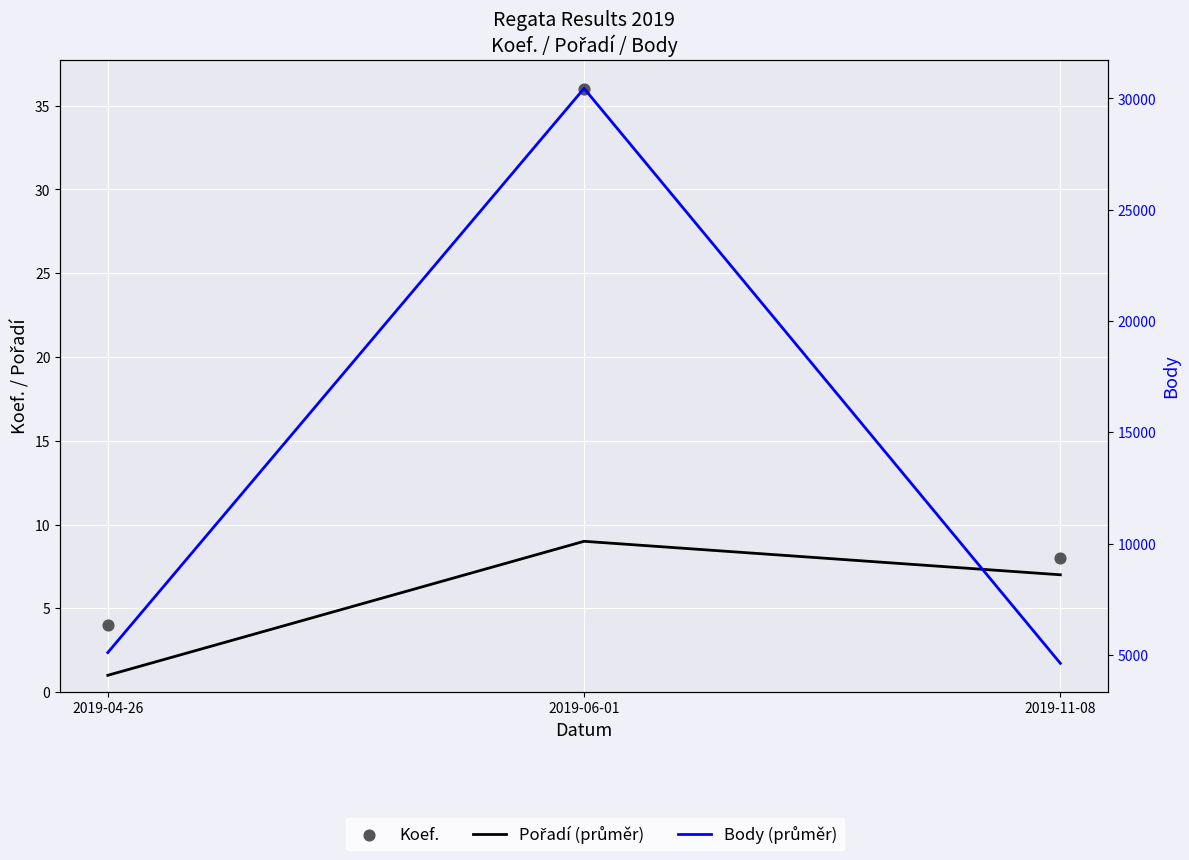

At how many categories does at least one series exceed 7423?

1